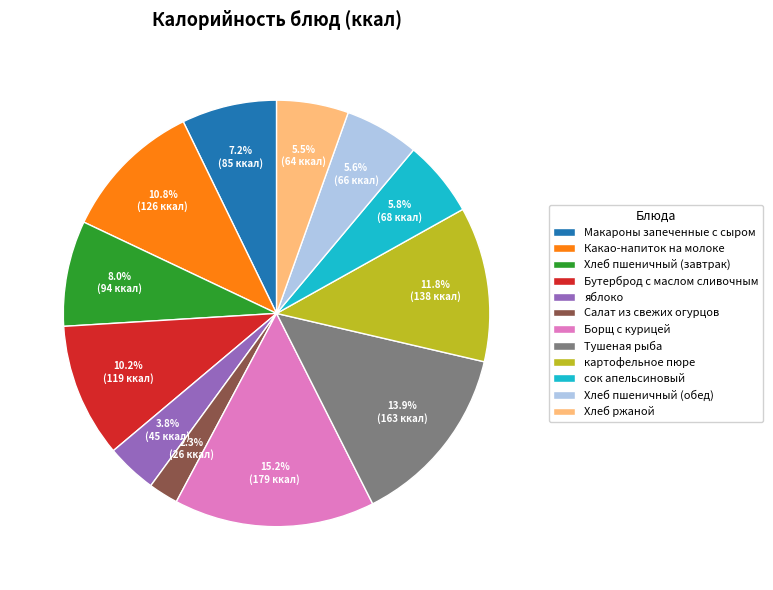

How much of the chart is everything except Хлеб ржаной?

94.5%